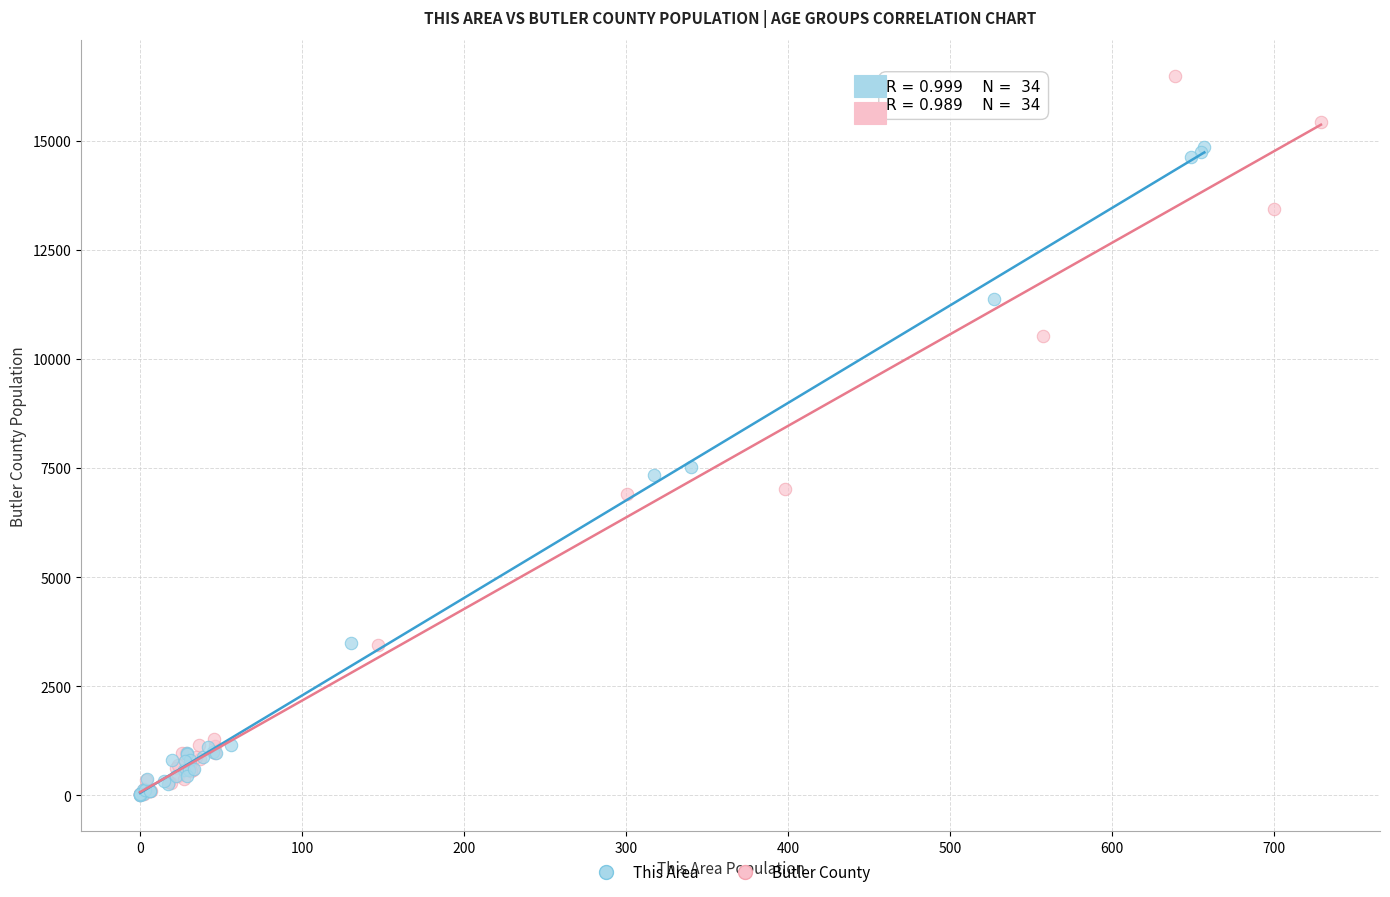

Which series reaches the maximum Y coordinate?

Butler County